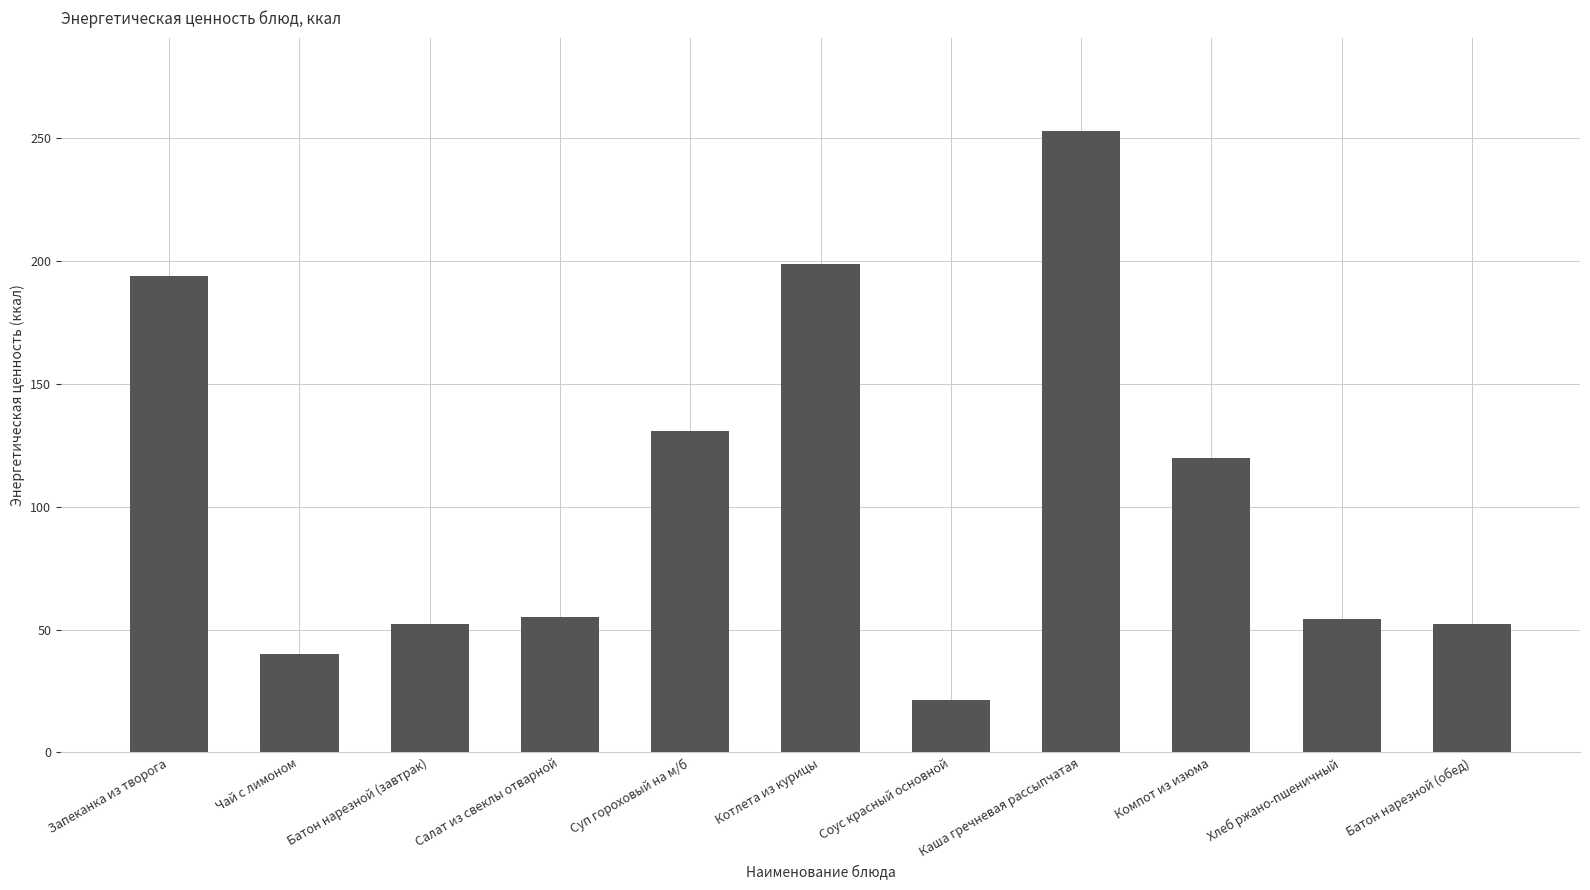

What value does the data have at Каша гречневая рассыпчатая?

253.0